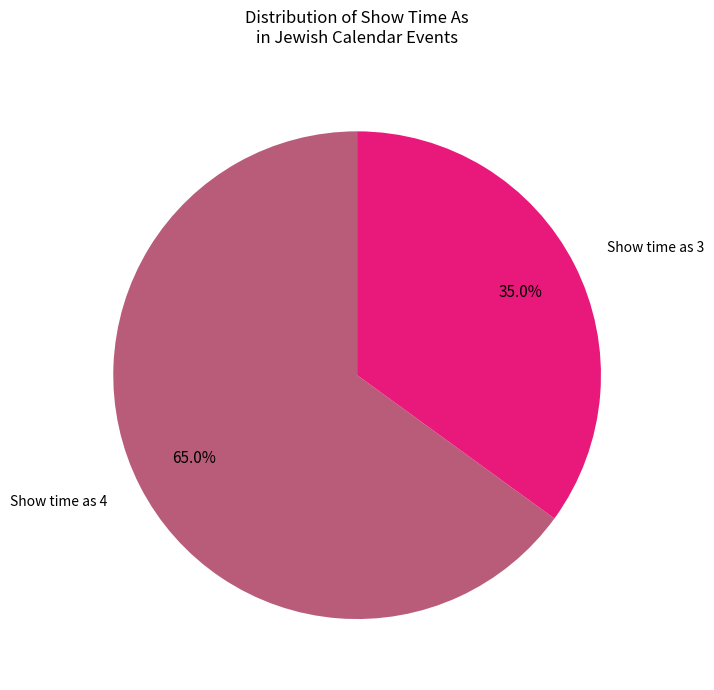

What is the smallest slice in the pie chart?

Show time as 3